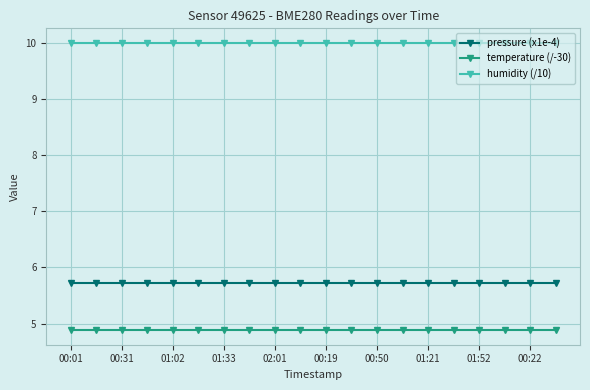

Which series has the largest total across all categories?

humidity (/10)